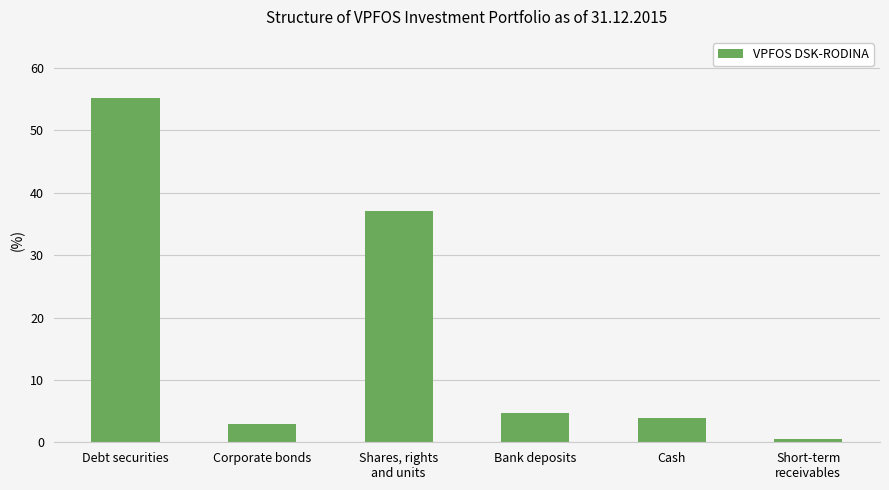

Is it true that the value at Bank deposits is 6.7?

False